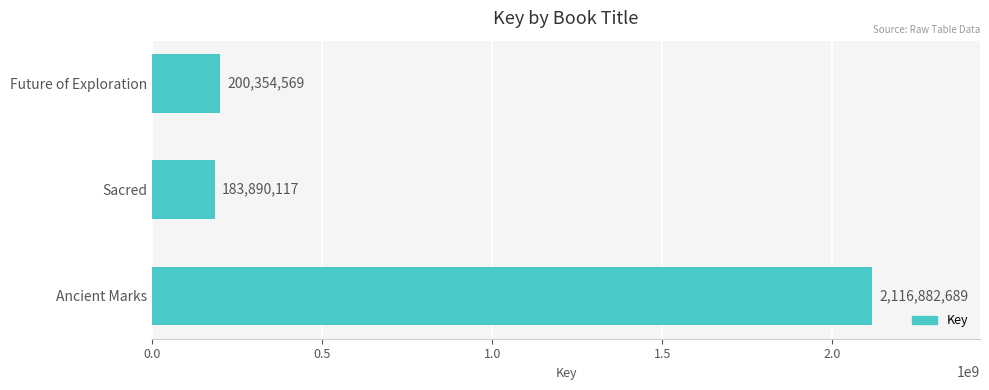

How many values are below 200354569?

1